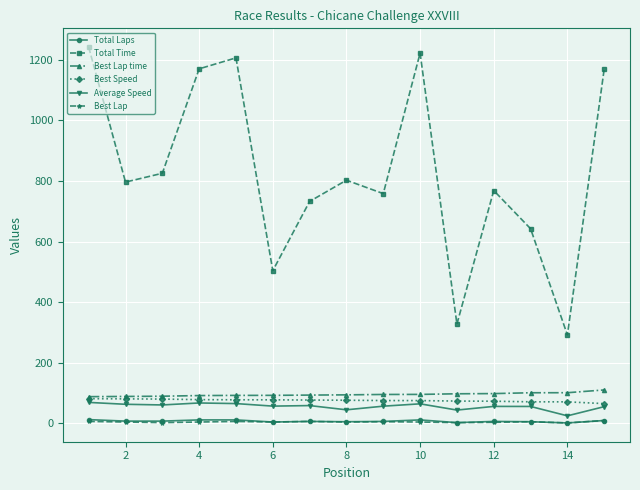

What is the value of the Average Speed point at the 10th from the left?

64.1